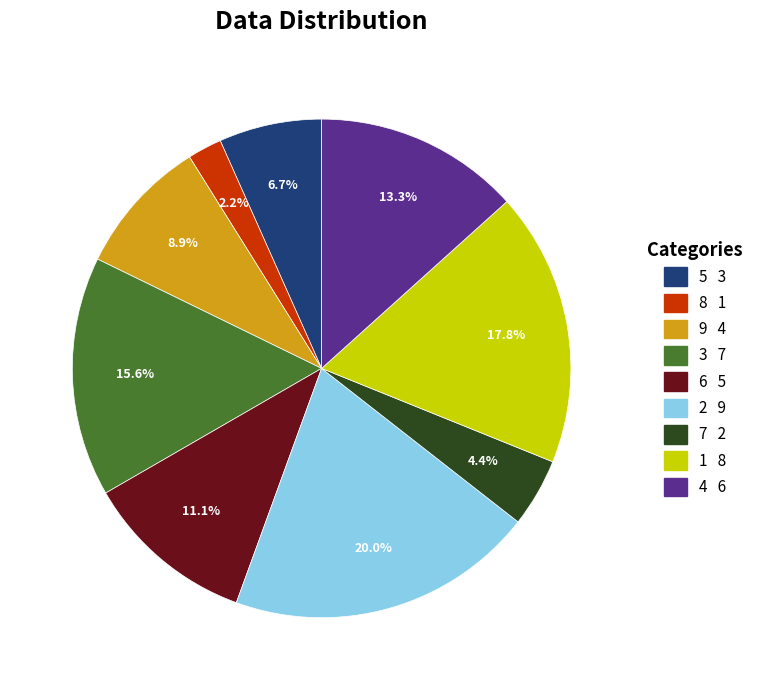

What percentage do 4 and 1 together represent?

31.1%